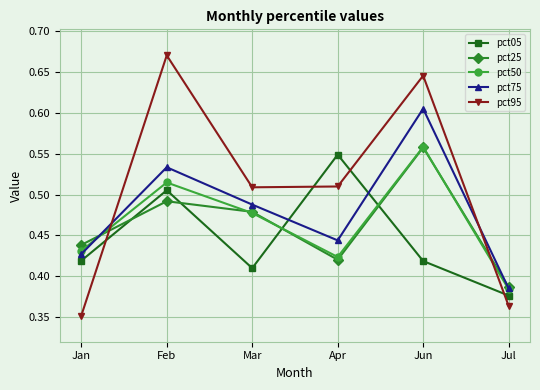

True or false: pct25 and pct75 cross at least once.

True